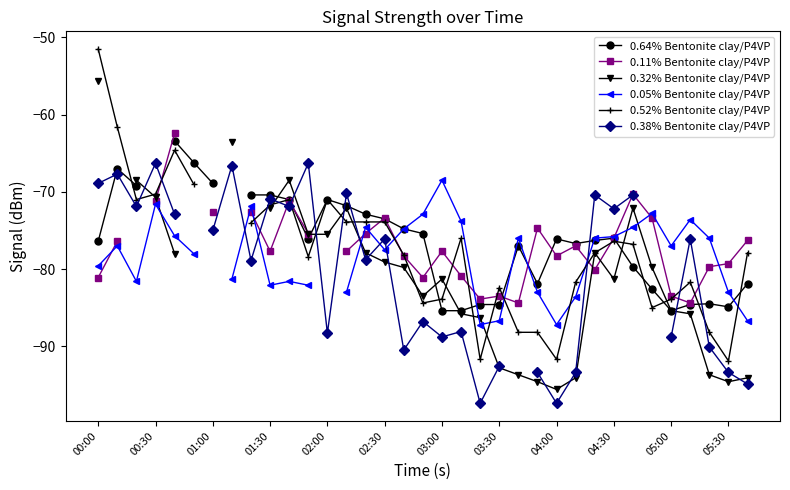

What is the highest value of the 0.05% Bentonite clay/P4VP series?

-68.5